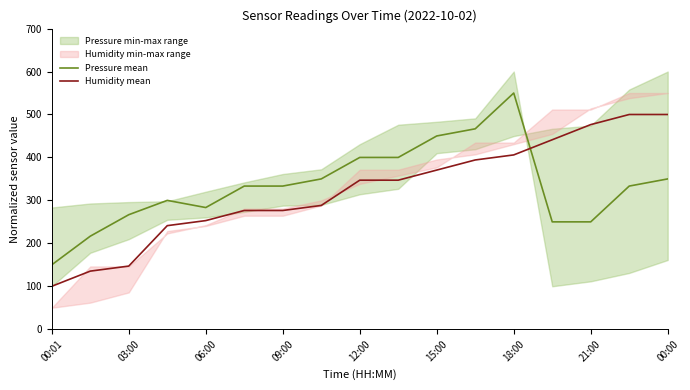

What is the sum of all Humidity mean values?

5500.0